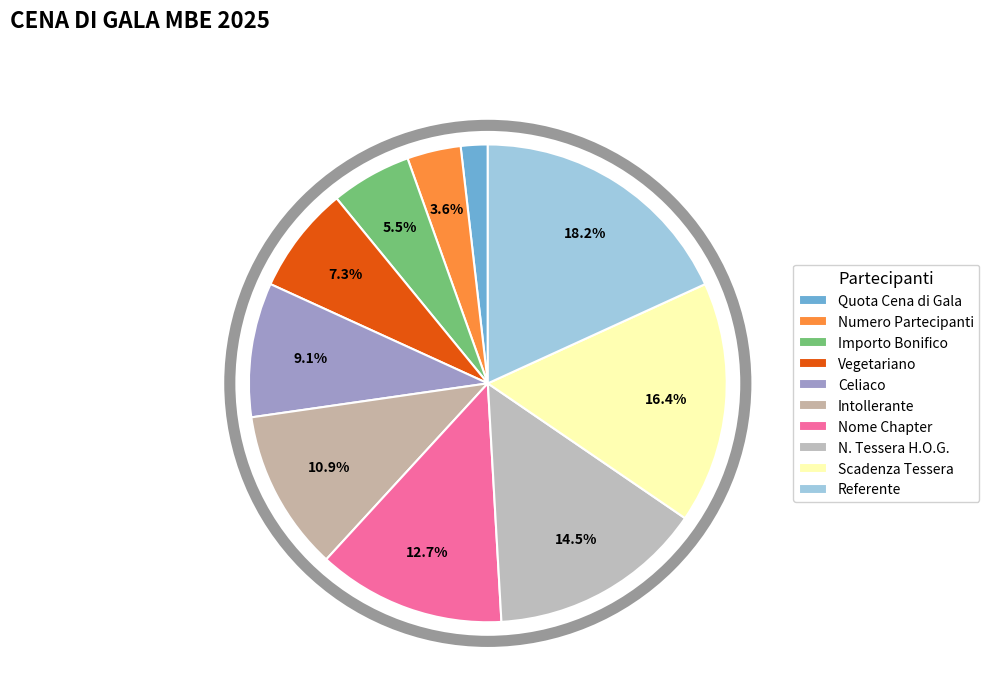

To the nearest percent, what portion does Nome Chapter represent?

13%